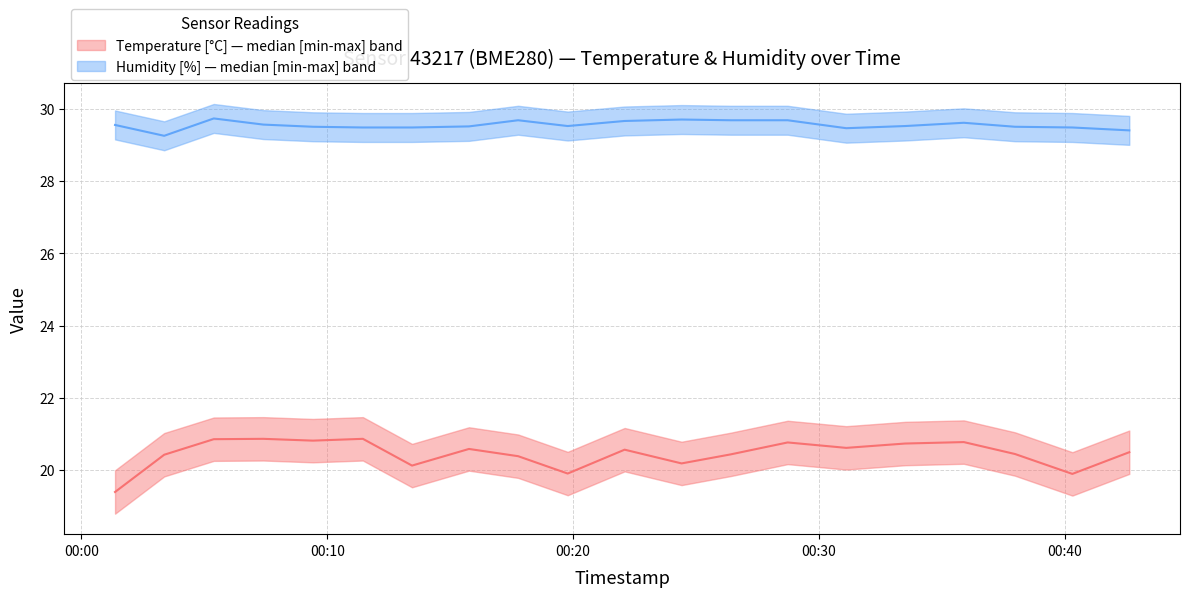

What is the value of the temperature point at the 5th from the left?

20.8